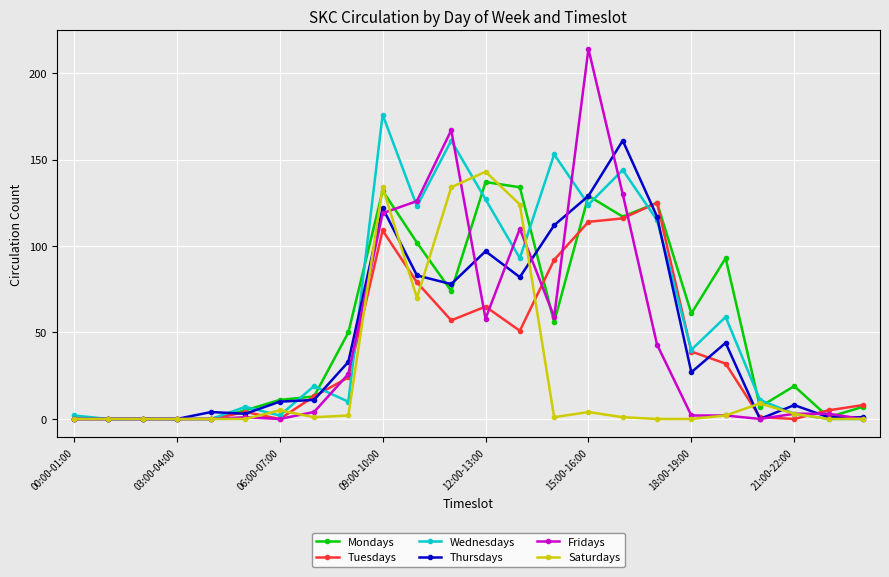

True or false: Mondays has more than 1 points higher than both neighbors.

True